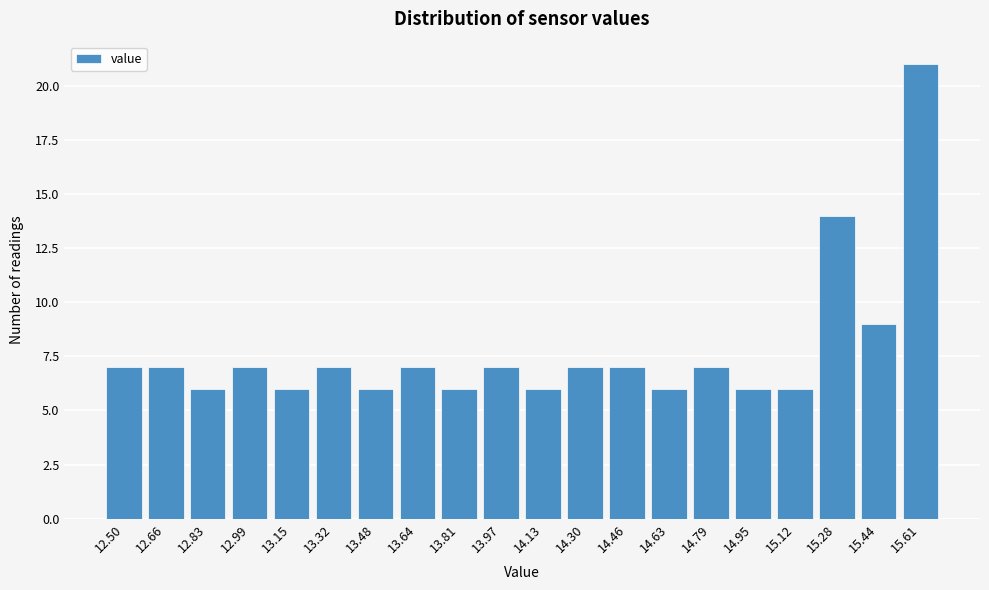

Reading left to right, transcribe all the data shown in this chart.

7	7	6	7	6	7	6	7	6	7	6	7	7	6	7	6	6	14	9	21